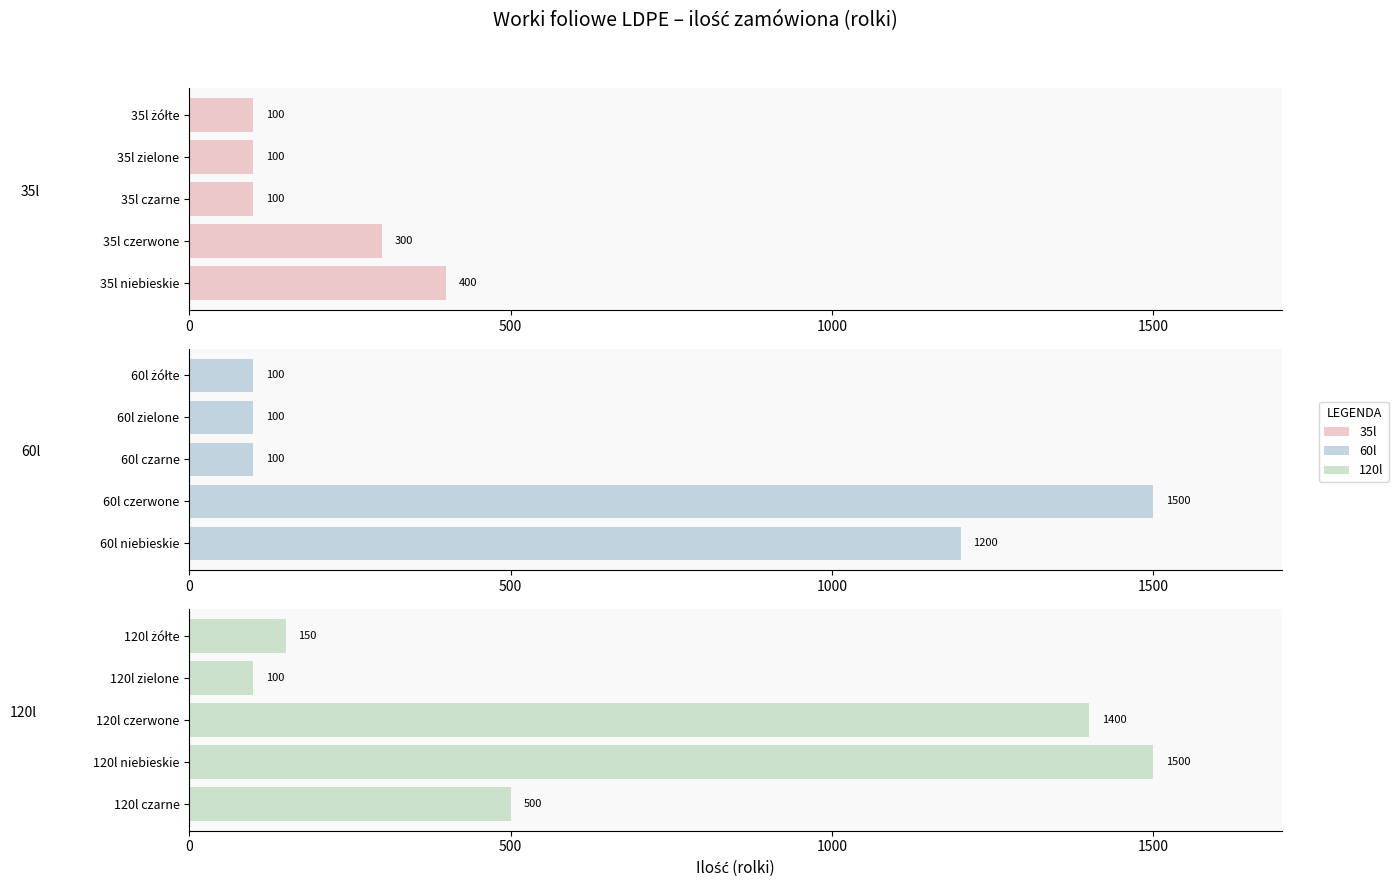

True or false: 60l has a value of 1500 at 500.

True